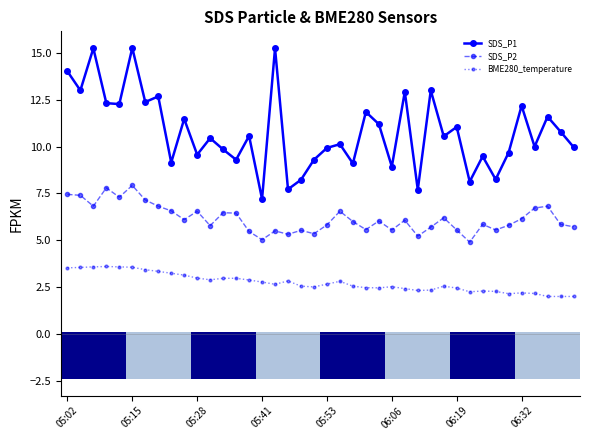

What is the lowest value of the BME280_temperature series?

2.0